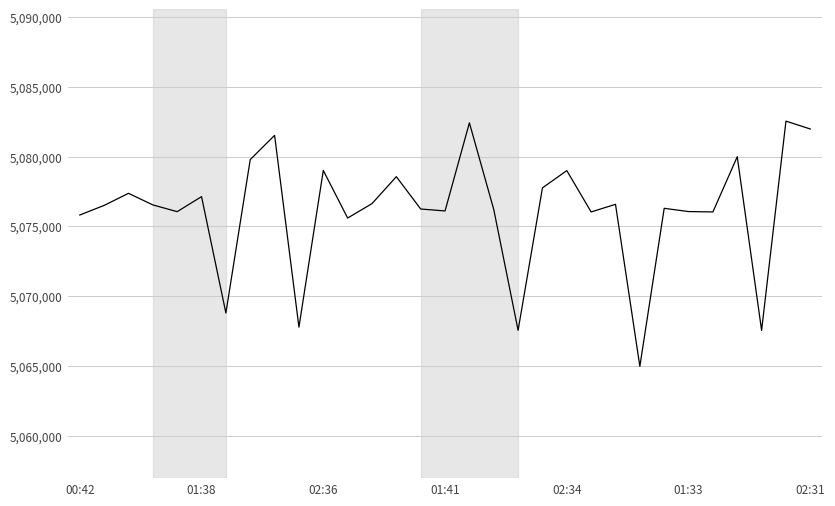

What is the difference between the maximum and minimum values?

17545